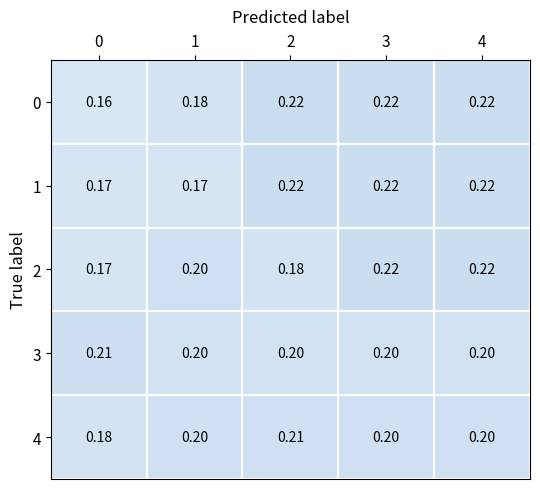

Is the value of 1 at 2 greater than the value of 0 at 1?

Yes